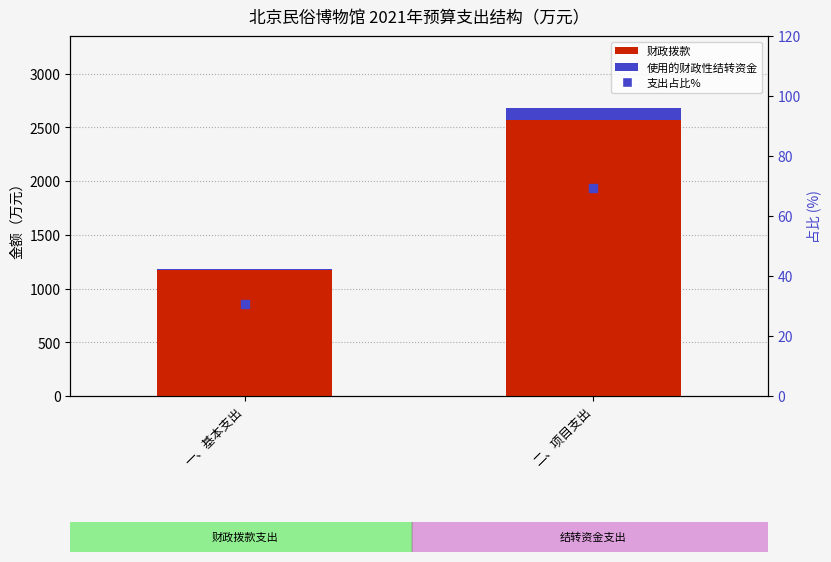

True or false: 占比% has a value of 45.8 at 二、项目支出.

False